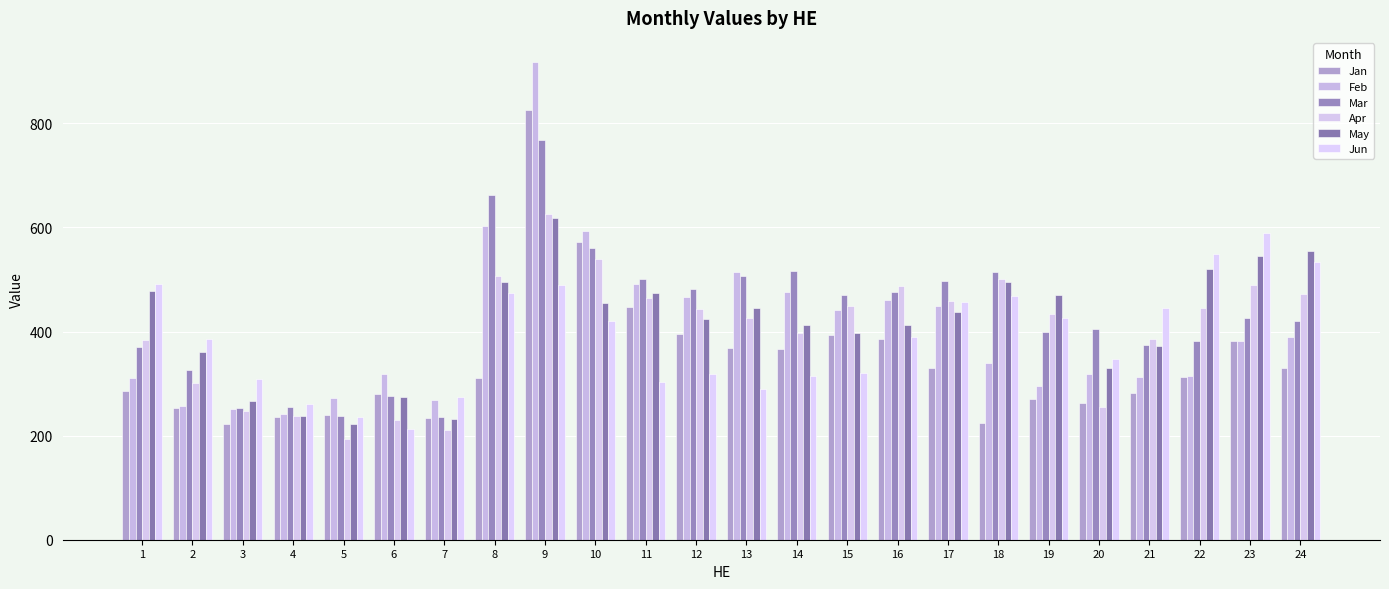

What is the difference between the highest and lowest values at 17?

167.6